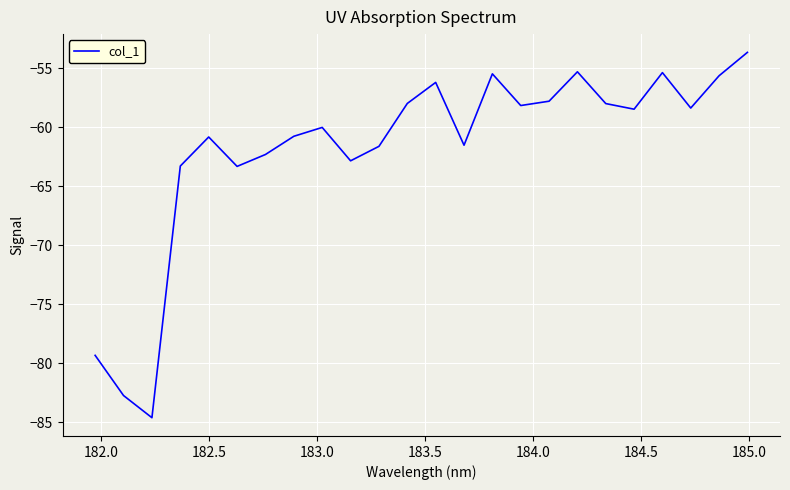

What is the maximum value shown in the chart?

-53.6